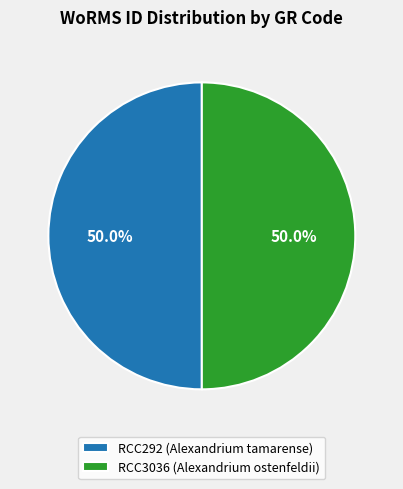

How many segments does this pie chart have?

2